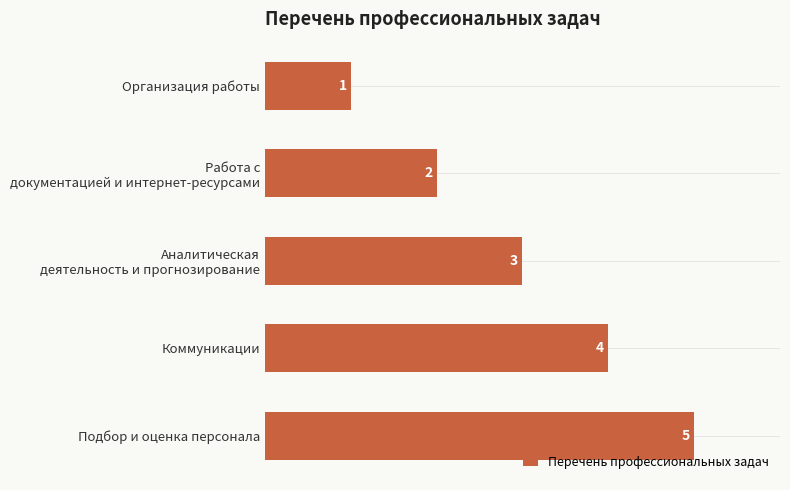

What is the difference between the maximum and second lowest values?

3